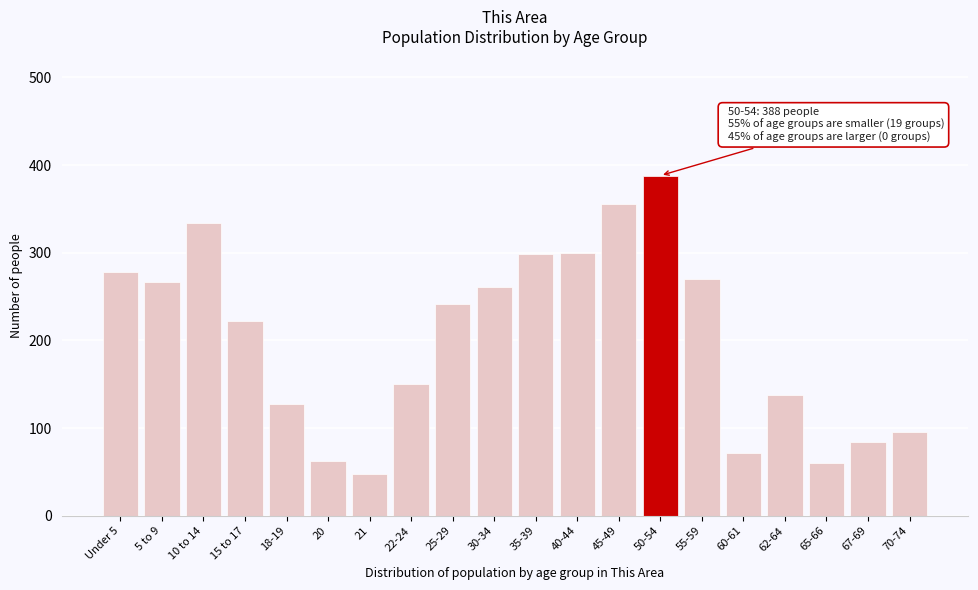

True or false: the data shows 558 at 45-49.

False